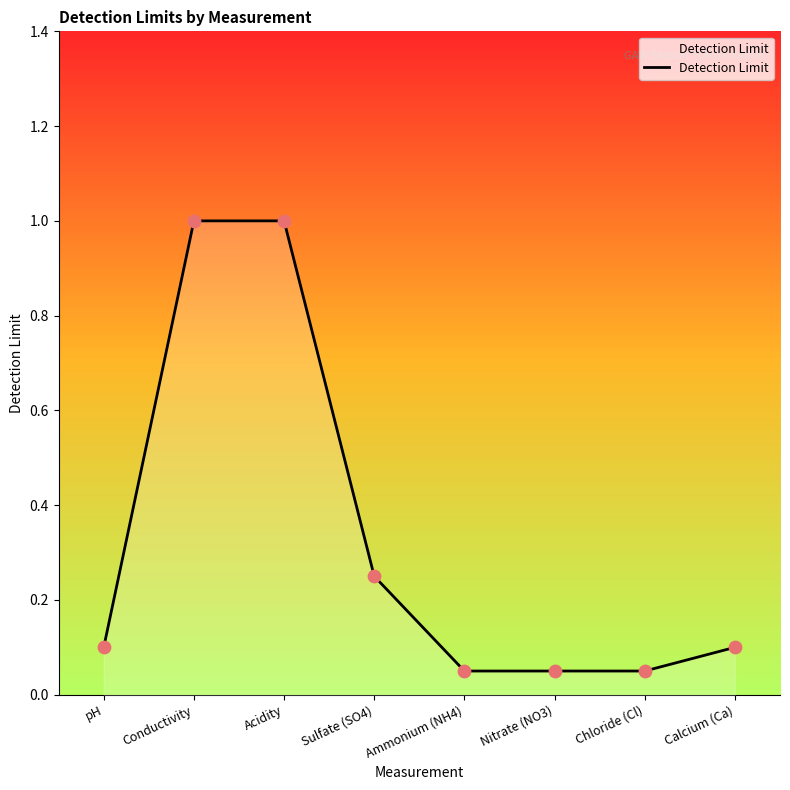

Which has a higher value, Nitrate (NO3) or Calcium (Ca)?

Calcium (Ca)